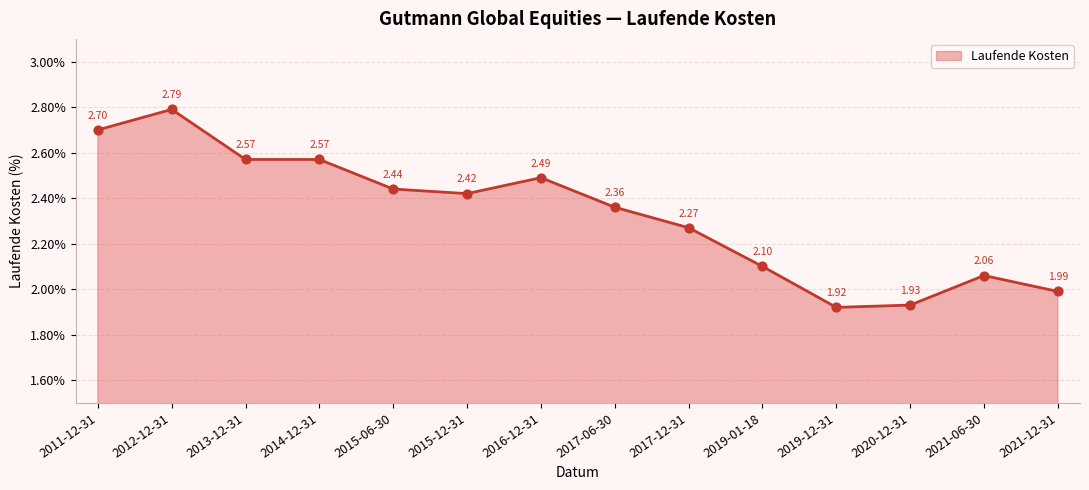

Which has a higher value, 2015-12-31 or 2021-12-31?

2015-12-31